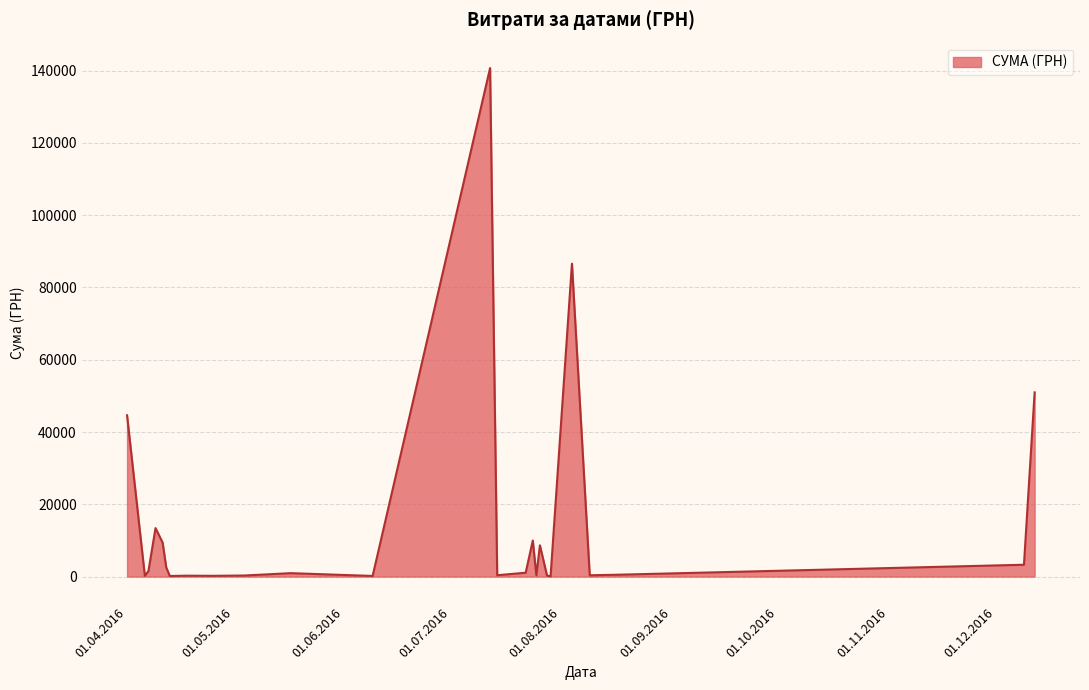

What is the greatest value displayed?

140706.2